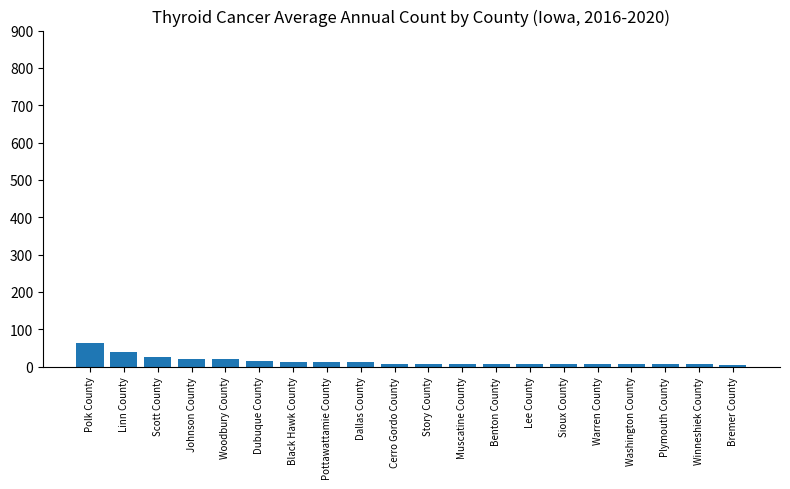

What is the maximum value shown in the chart?

63